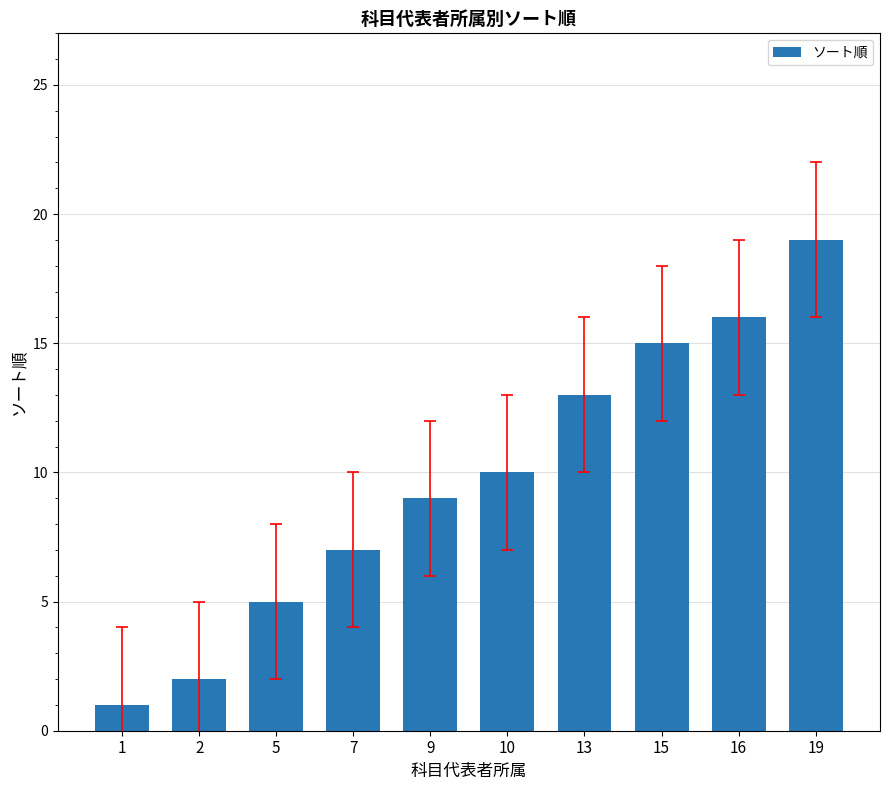

What is the greatest value displayed?

19